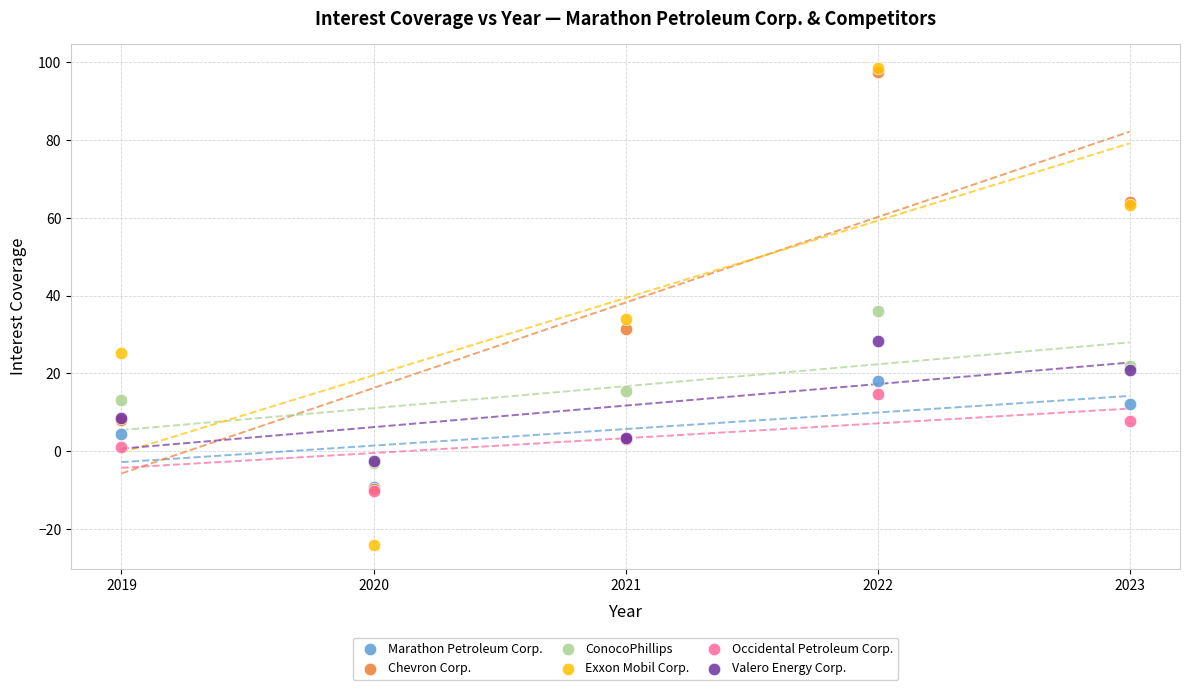

In the Chevron Corp. series, what Y value is closest to 43?

31.4